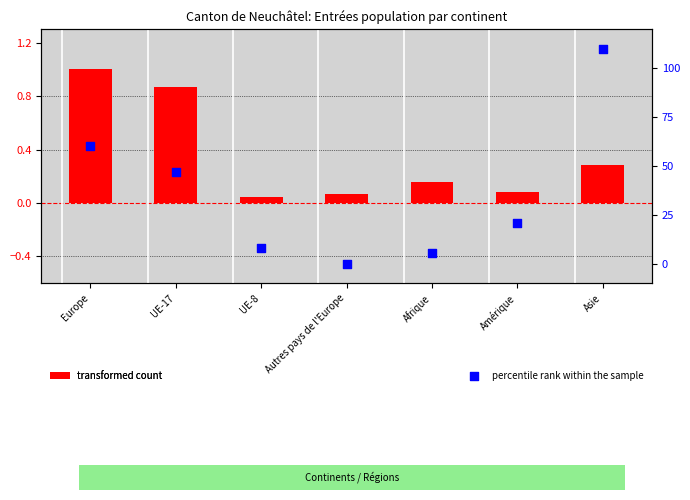

What is the total value across all series at Afrique?

5.4